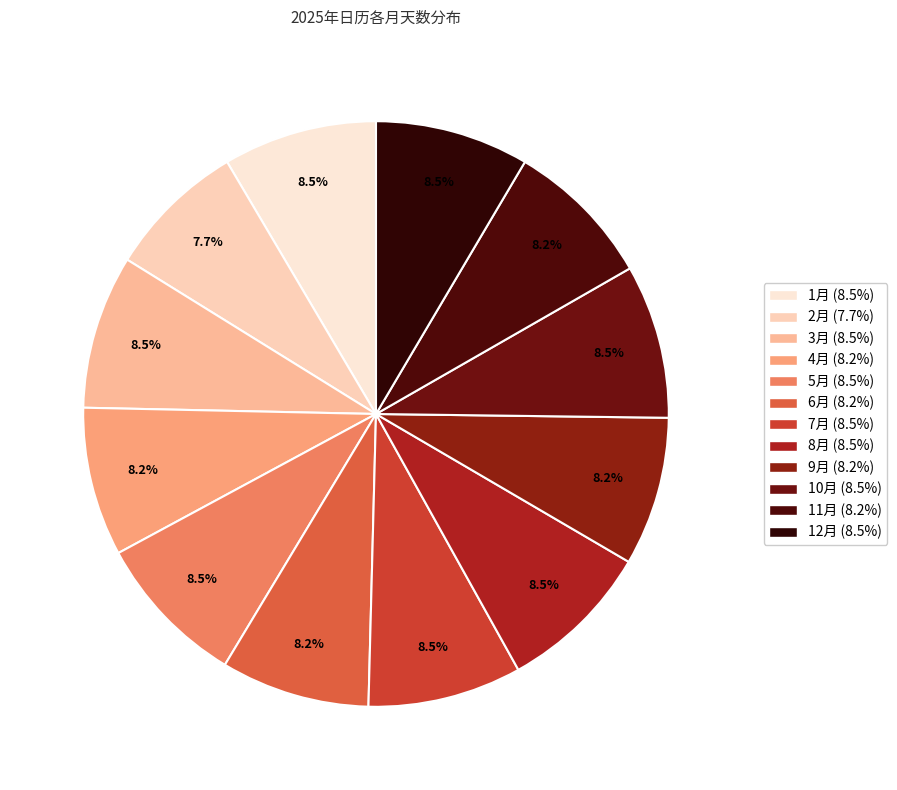

Is the sum of 4月 and 6月 greater than half?

No